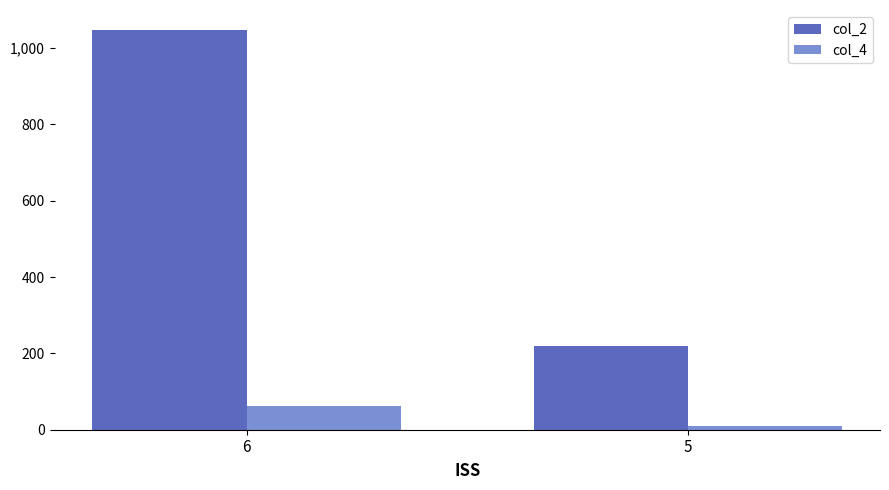

At how many categories does at least one series exceed 11?

2